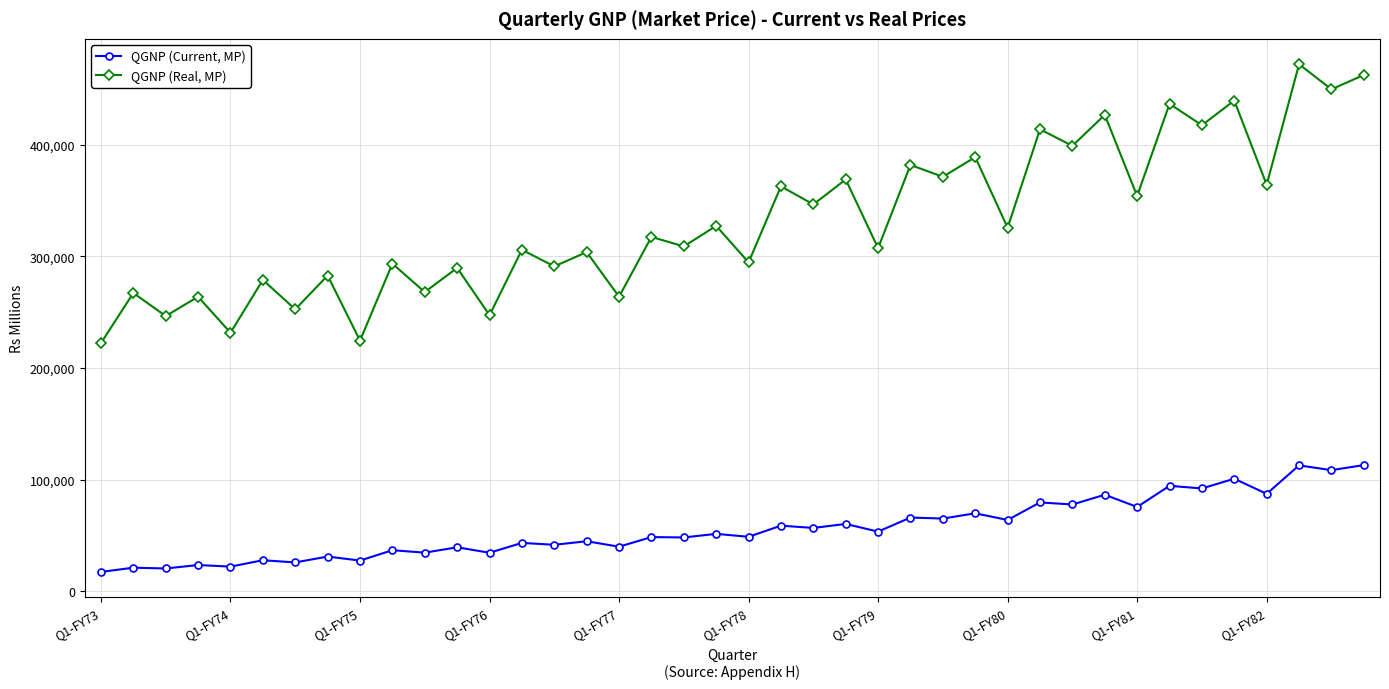

How many interior local valleys does the QGNP (Real, MP) series have?

19